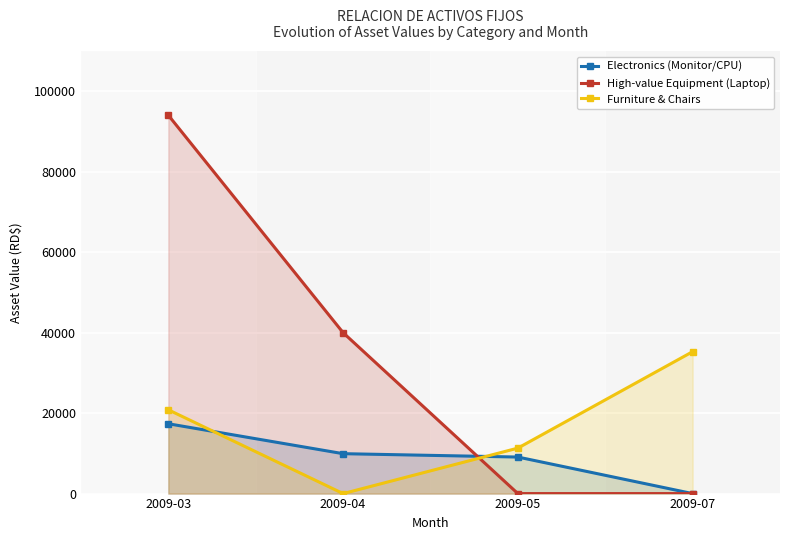

Rank the series by their maximum value, from lowest to highest.

Electronics (Monitor/CPU), Furniture & Chairs, High-value Equipment (Laptop)